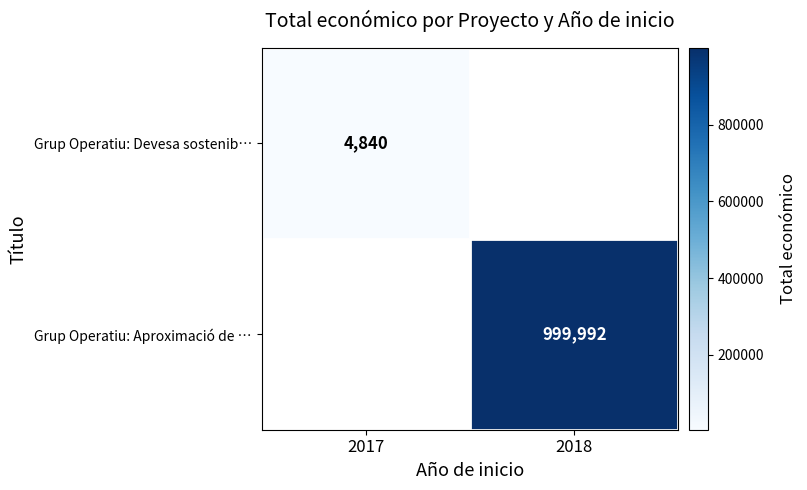

The Grup Operatiu: Devesa sostenib… series shows 4840 at 2017. True or false?

True